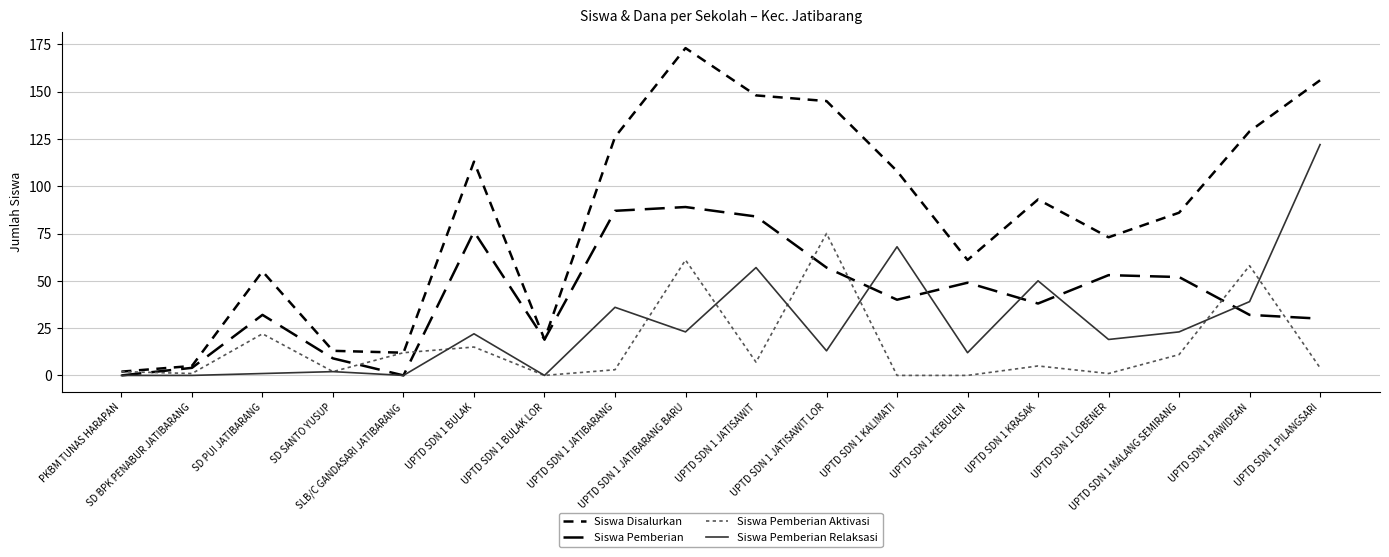

At how many categories does at least one series exceed 70?

11